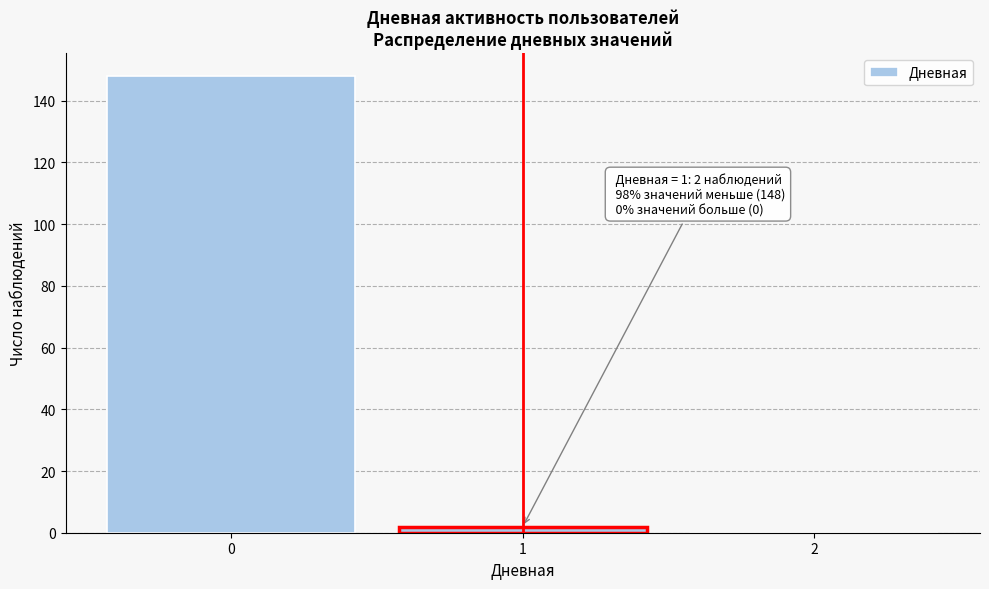

Which range on the x-axis has the tallest bar?

-0.5 to 0.5